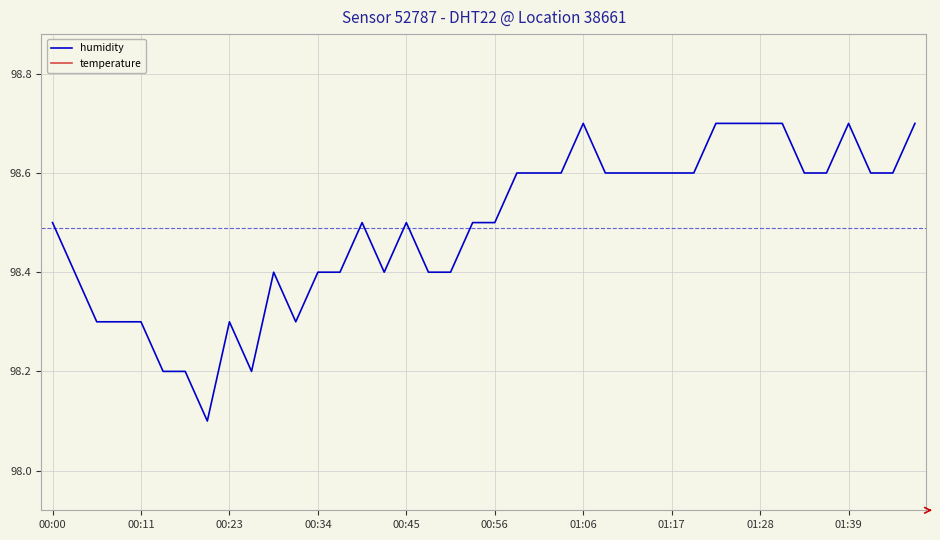

List the series in order of their overall mean, lowest first.

temperature, humidity